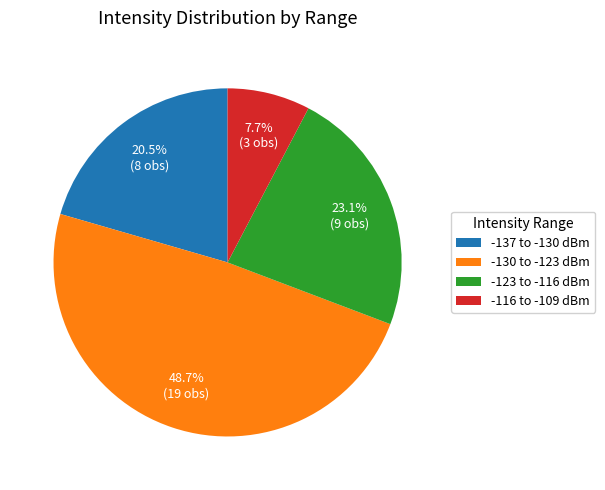

What percentage do -123 to -116 dBm and -130 to -123 dBm together represent?

71.8%